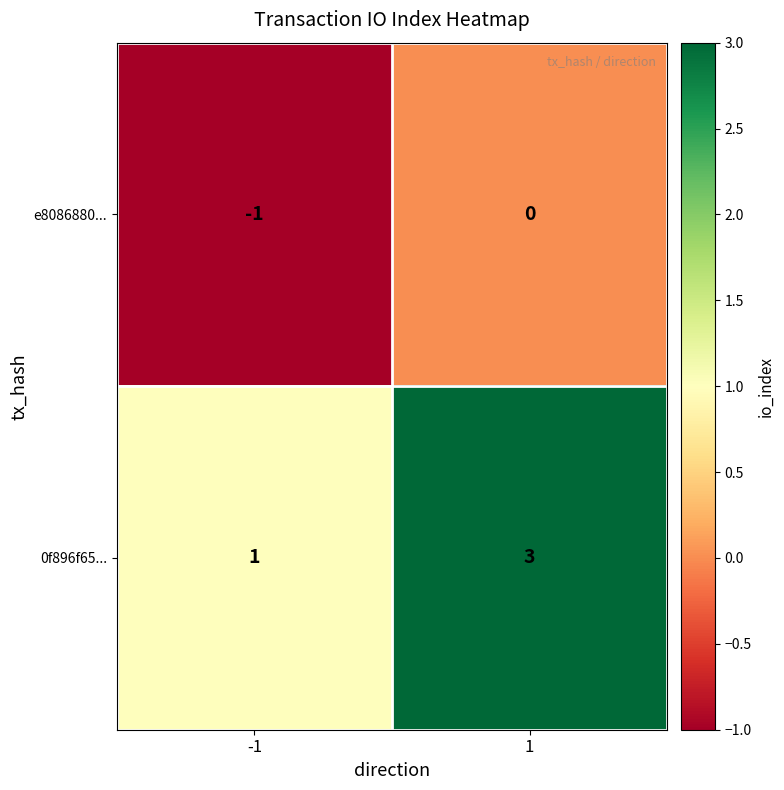

What is the spread (max minus min) of values at 1?

3